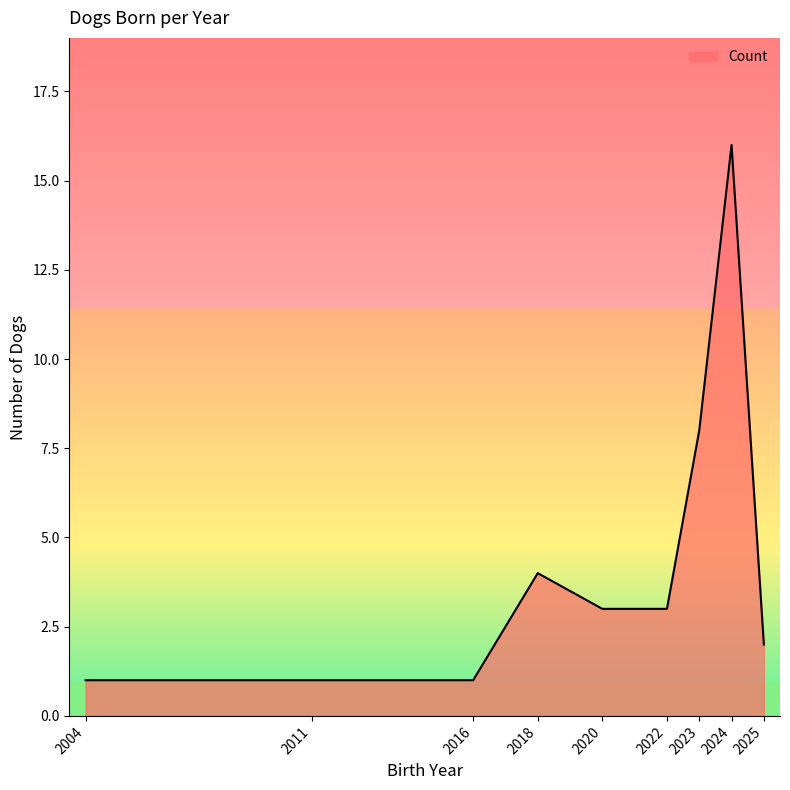

What is the sum of the values at 2018 and 2023?

12